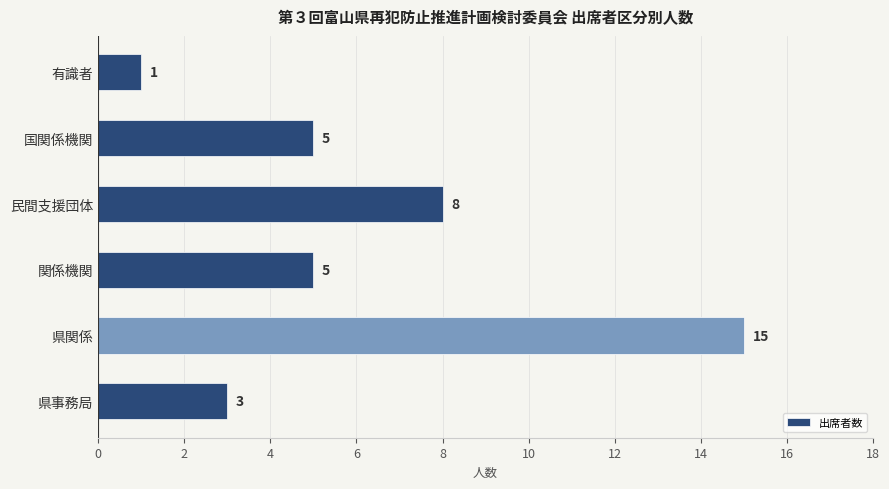

Reading bottom to top, list all the values displayed in this chart.

3	15	5	8	5	1